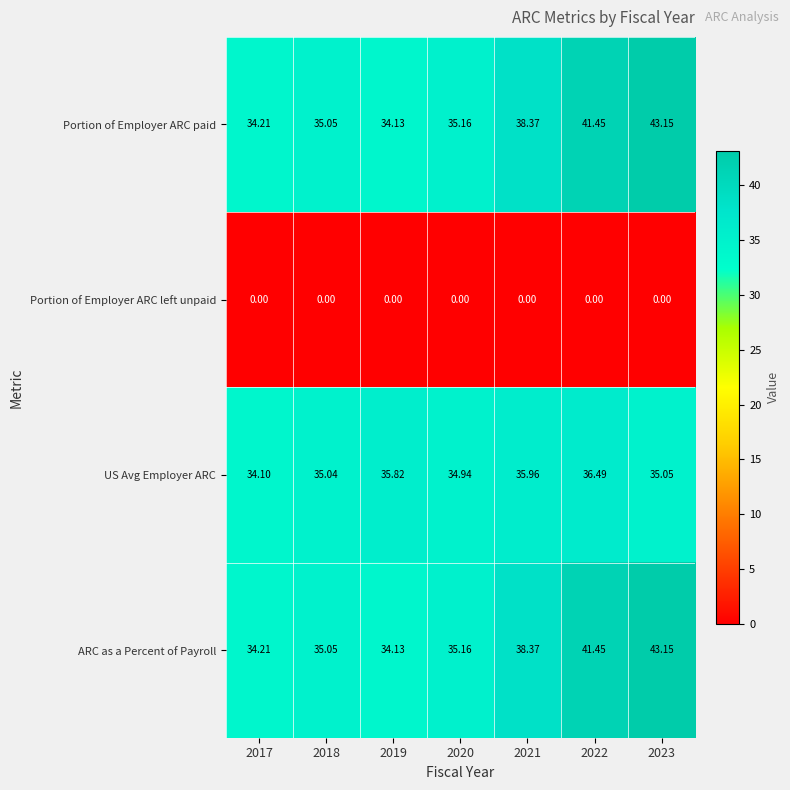

Between 2018 and 2023, which series saw the biggest shift?

Portion of Employer ARC paid